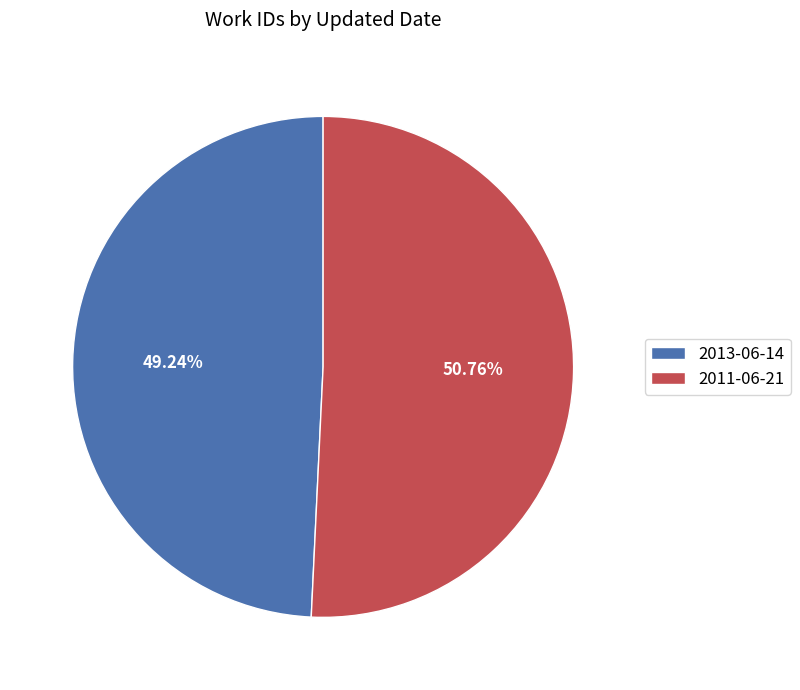

Does 2013-06-14 account for over 50% of the chart?

No